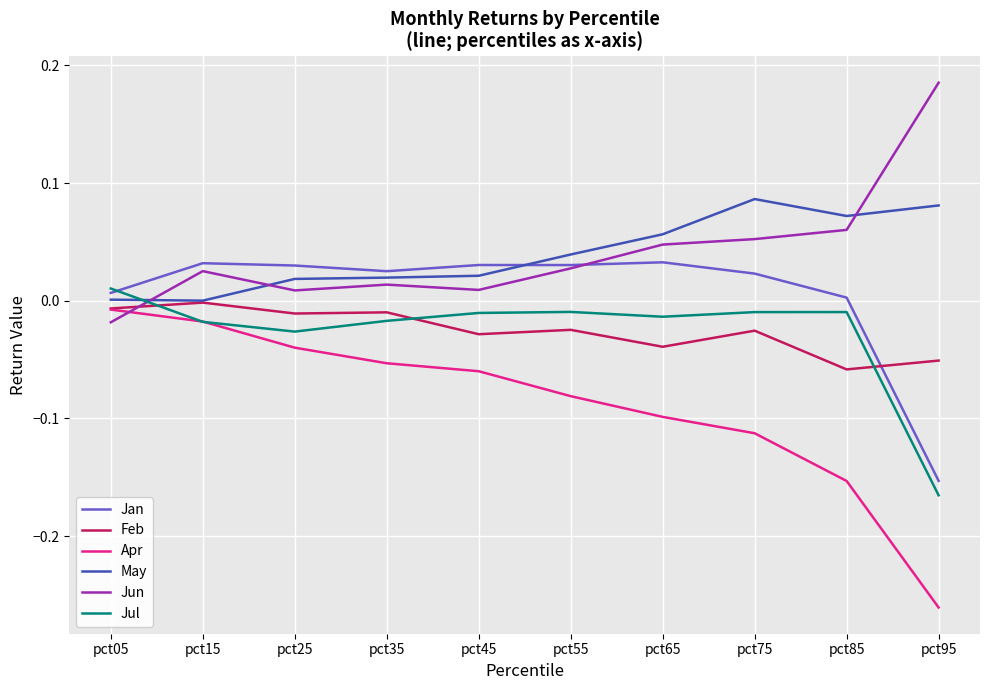

Does the chart have visible grid lines?

Yes